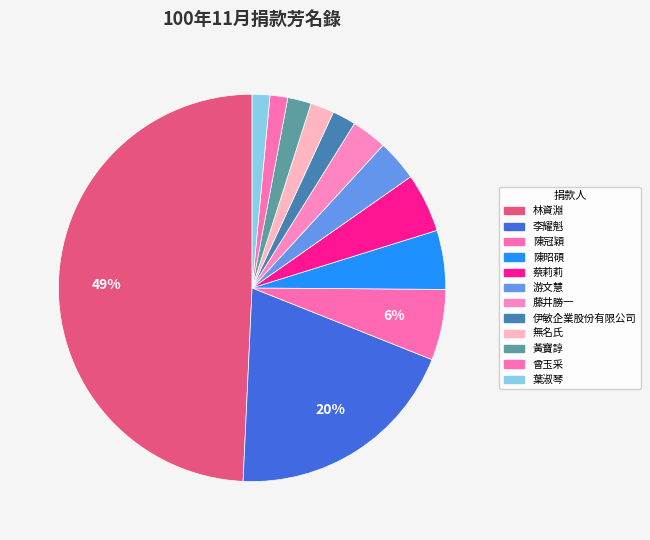

Count the number of slices in the pie.

12